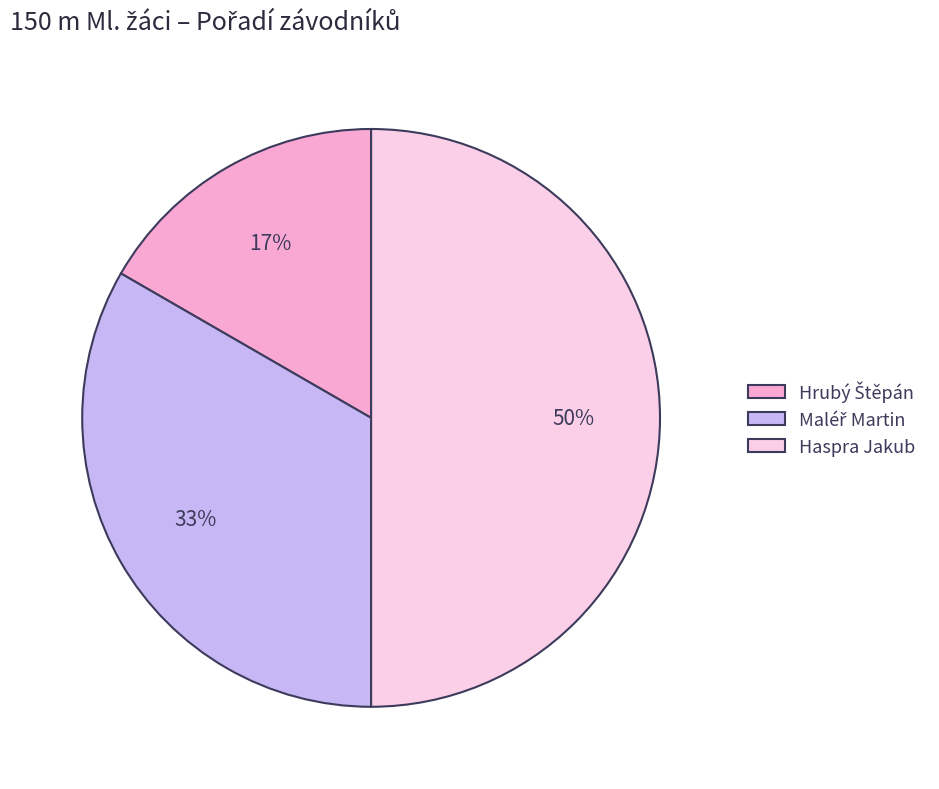

To the nearest percent, what percentage of the pie is Haspra Jakub?

50%